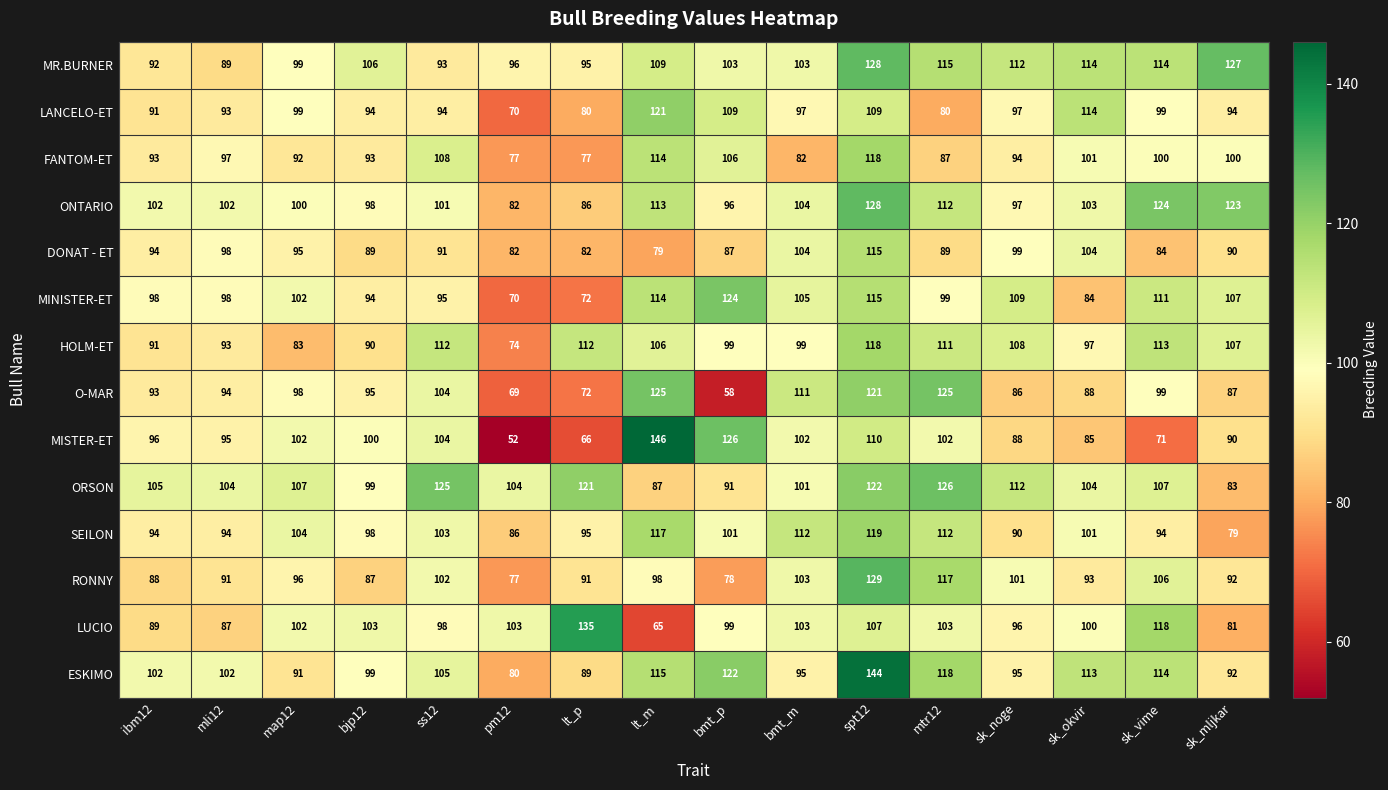

What is the difference between the LANCELO-ET values at ibm12 and sk_noge?

6